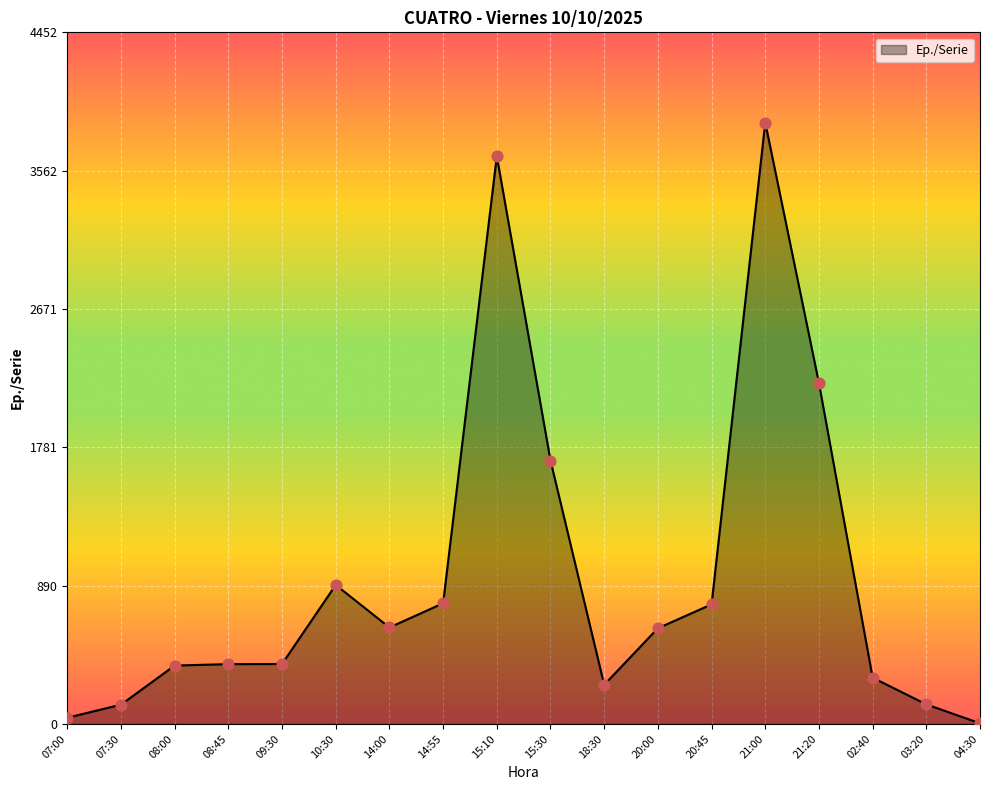

Between 18:30 and 08:00, which is larger?

08:00